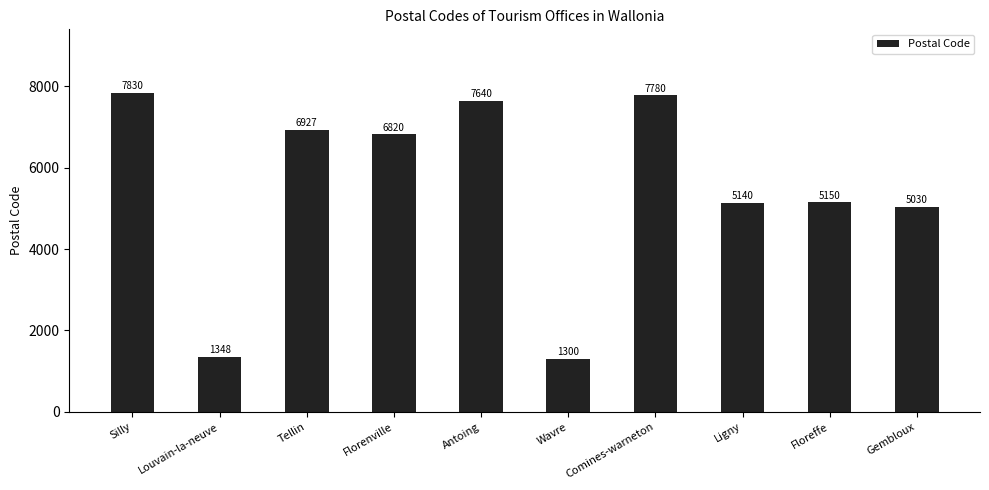

The chart shows a value of 1729 at Gembloux. True or false?

False